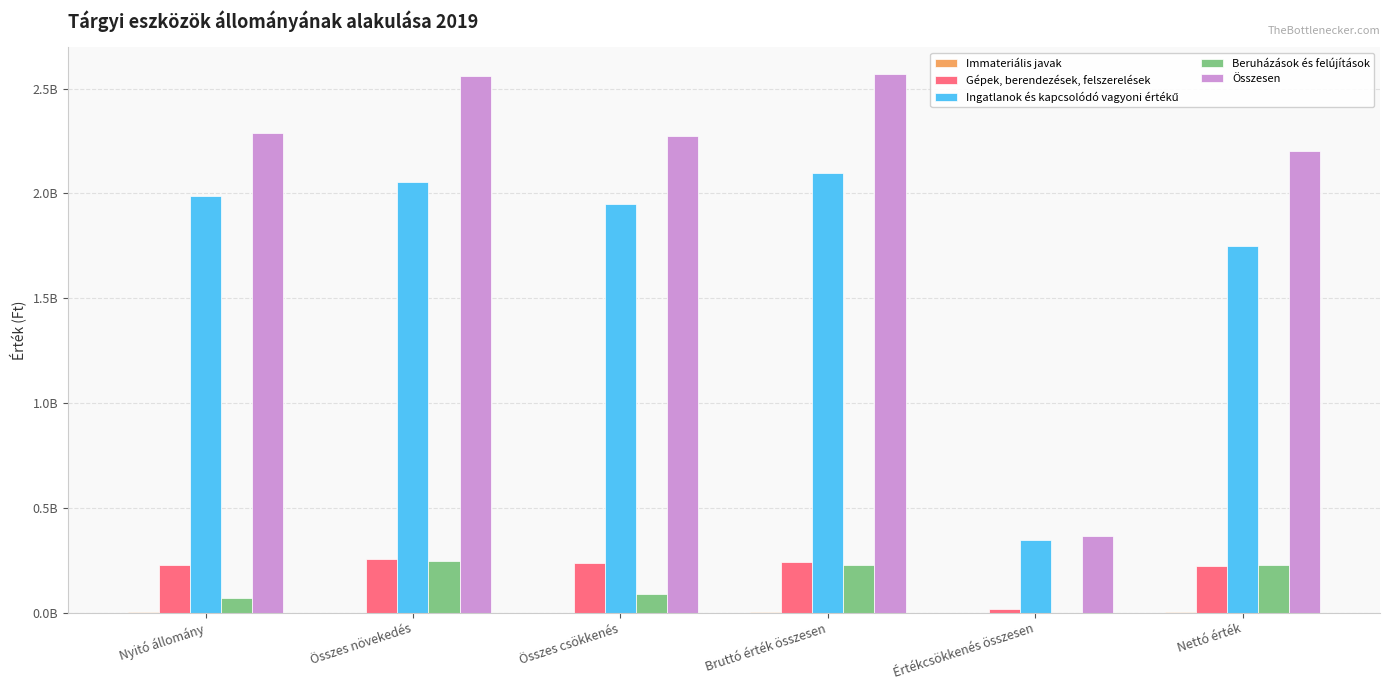

Are the bars horizontal?

No